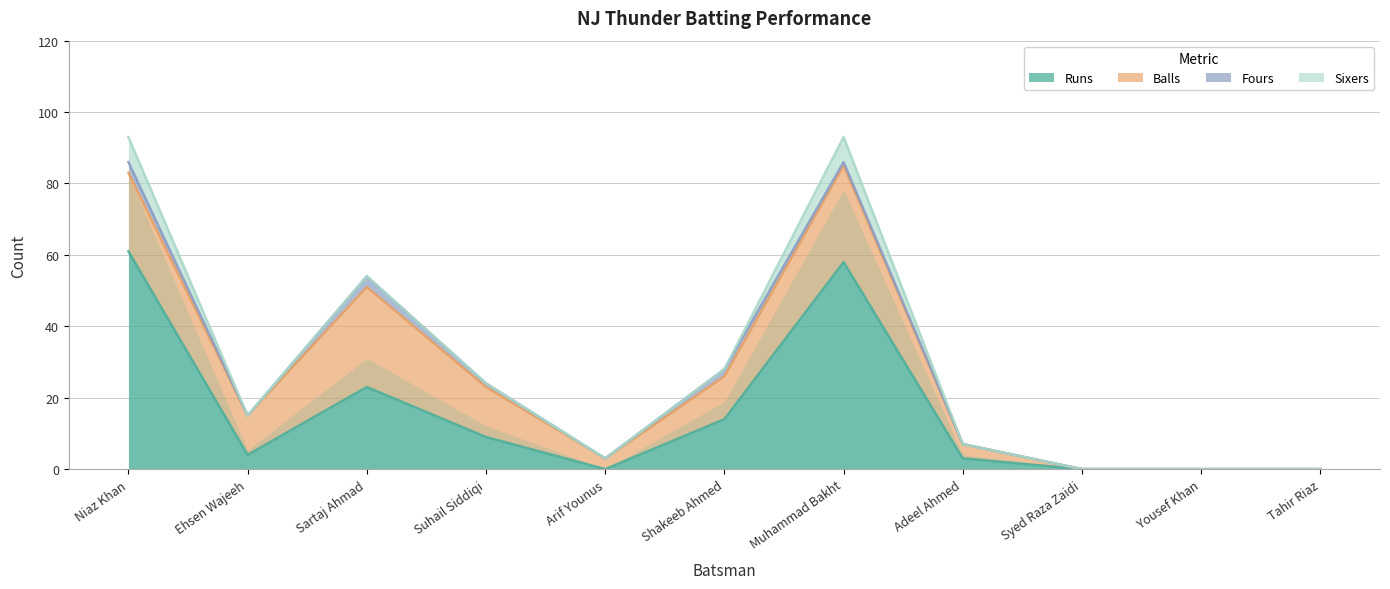

What is the sum of all Balls values?

121